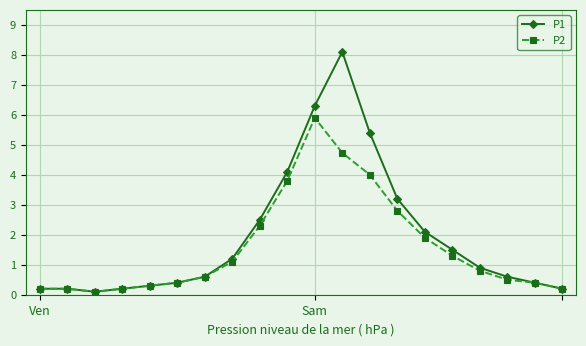

What is the value of the P1 point at the 5th from the left?

0.3